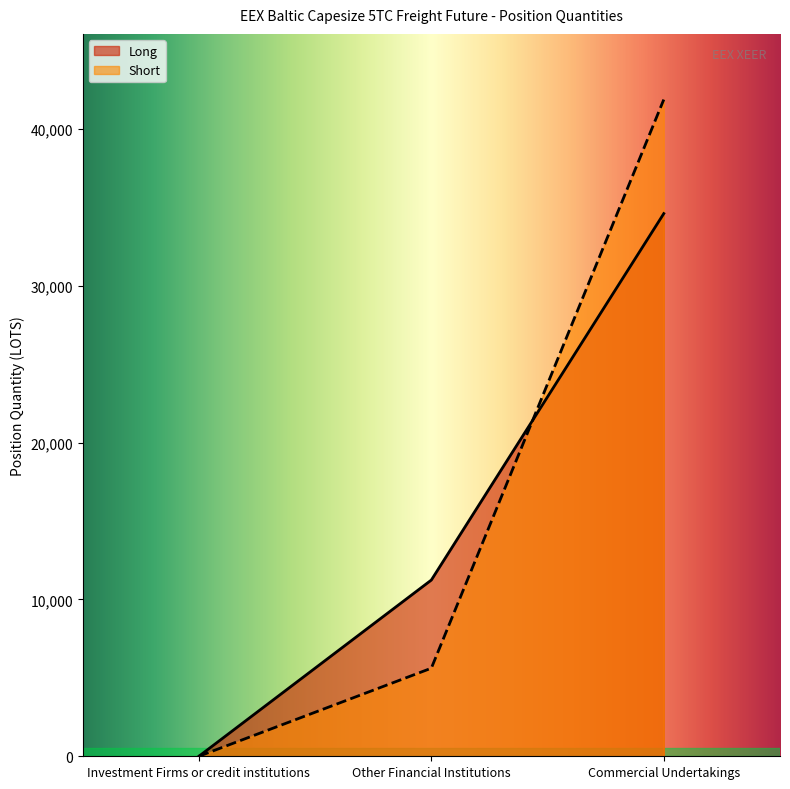

The Short series shows 3395.7 at Other Financial Institutions. True or false?

False